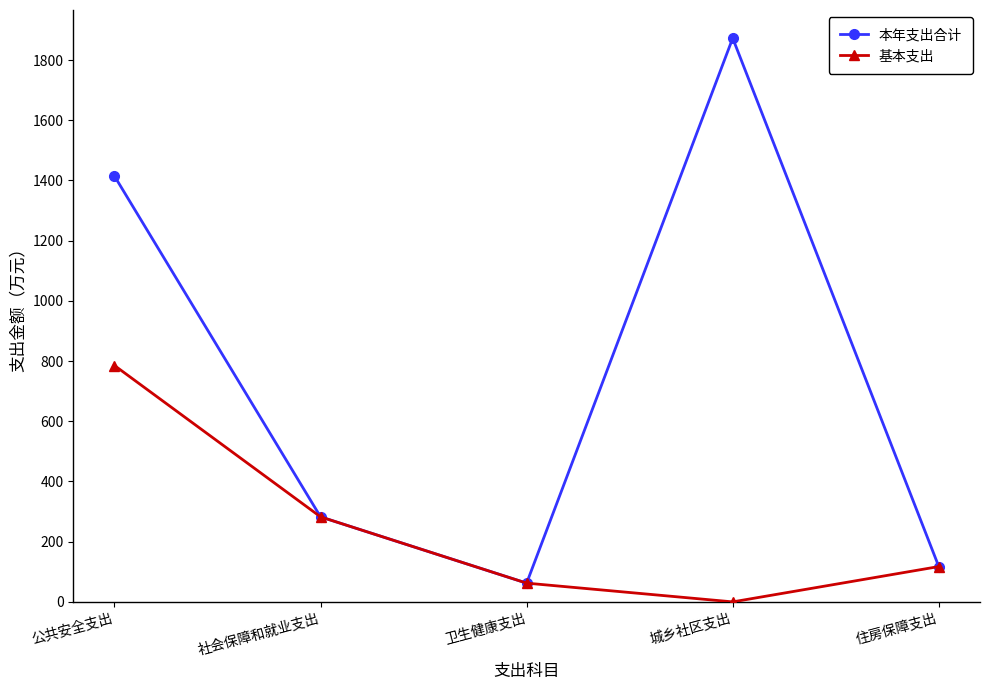

What is the sum of all 本年支出合计 values?

3749.4